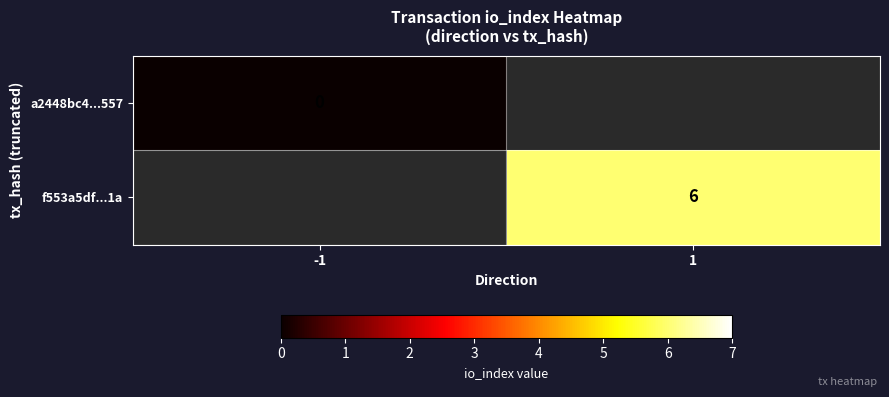

How many distinct data groups are displayed?

2